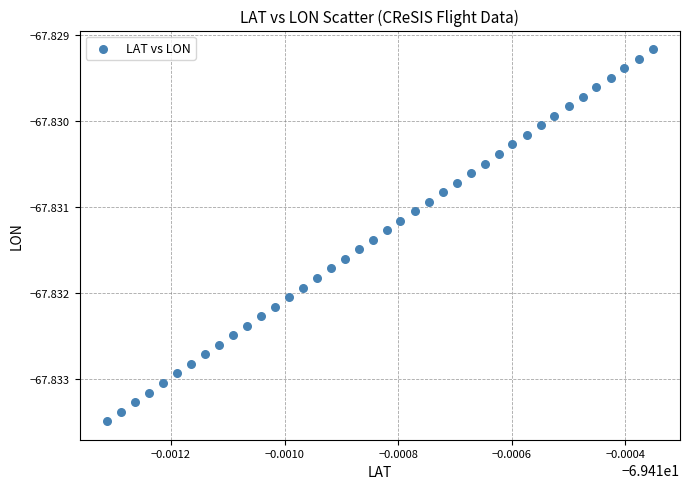

How many points are shown in the scatter plot?

40